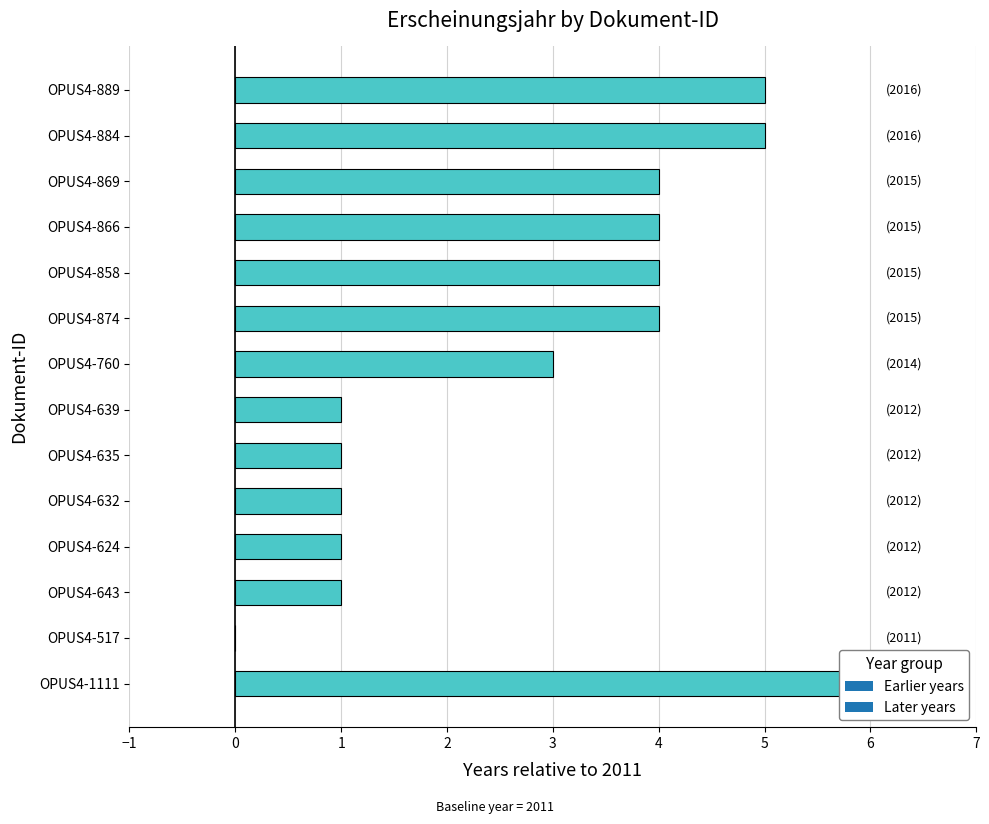

What is the label of the 9th bar from the right?

OPUS4-635